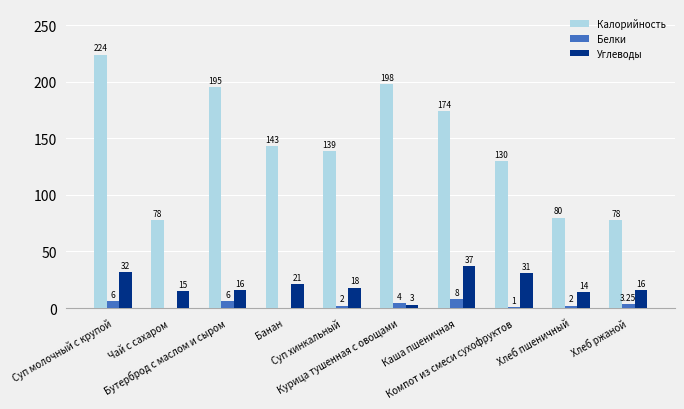

Which series has the largest total across all categories?

Калорийность